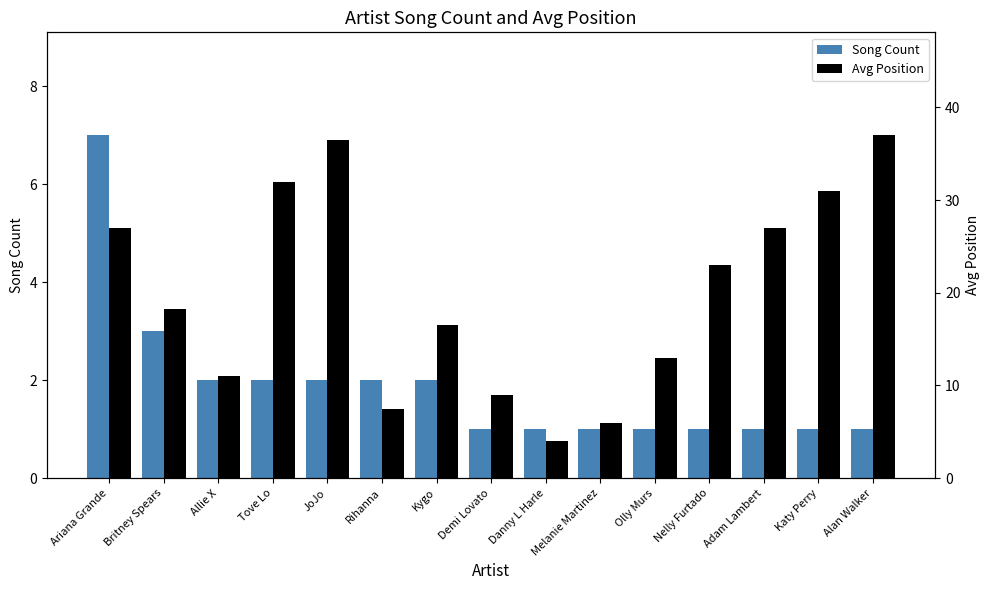

How many data points in Song Count are above 1?

7